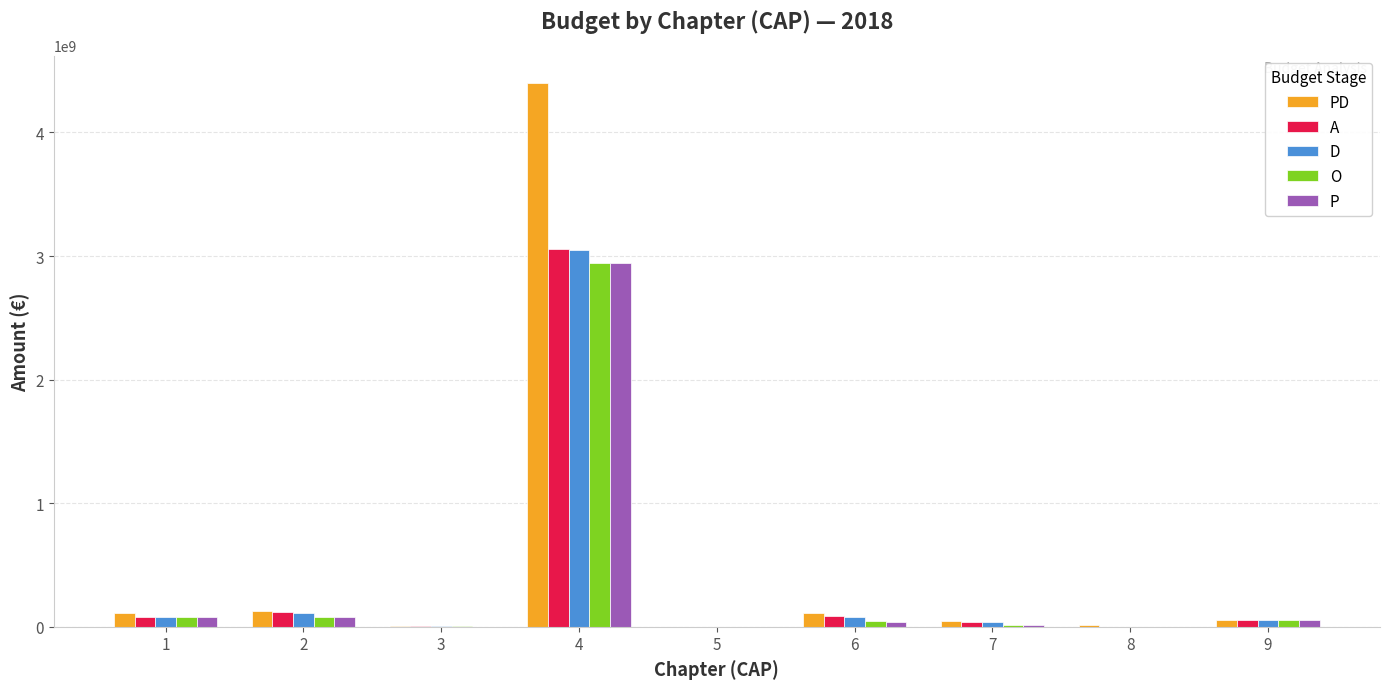

What are all the series names shown in the legend?

PD, A, D, O, P